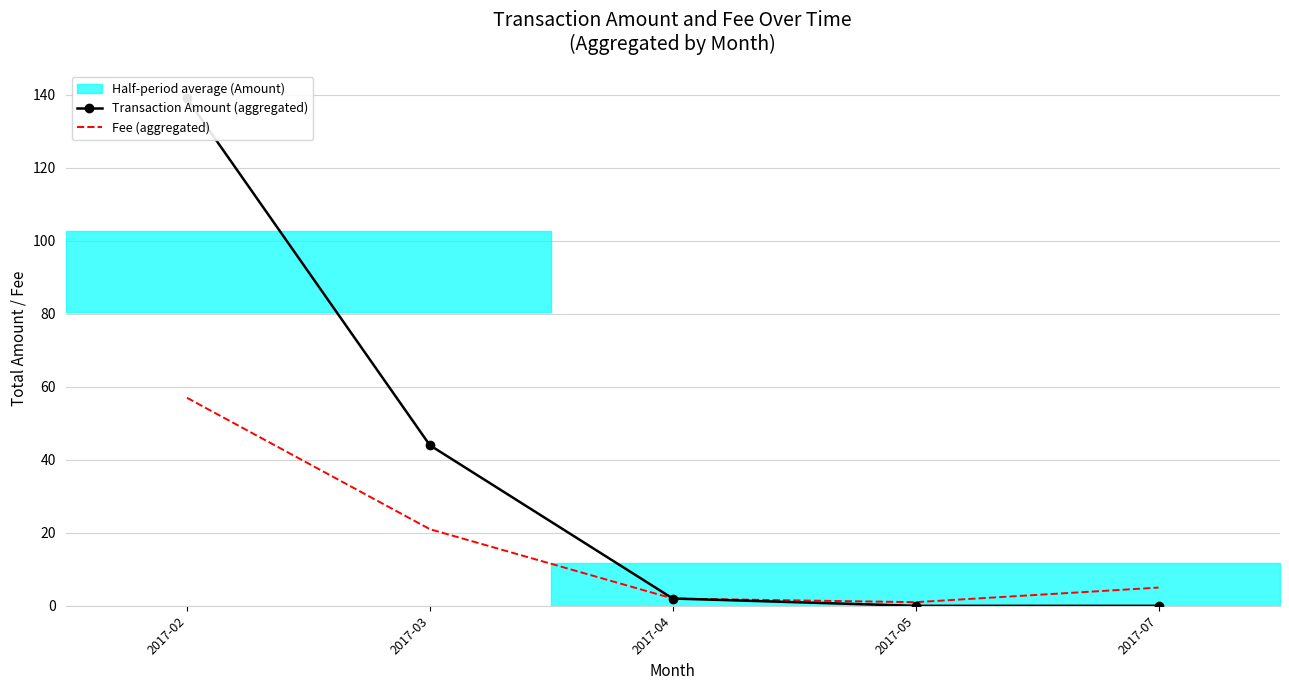

List the labels in order of Fee (aggregated) value, smallest first.

2017-05, 2017-04, 2017-07, 2017-03, 2017-02